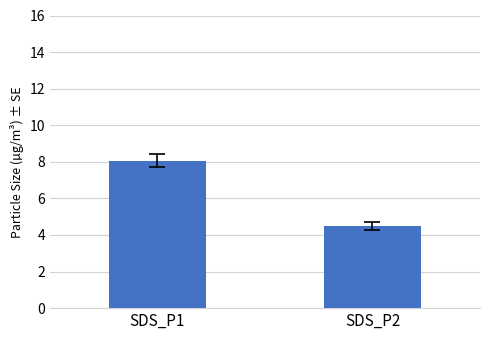

List the labels in order of value, smallest first.

SDS_P2, SDS_P1